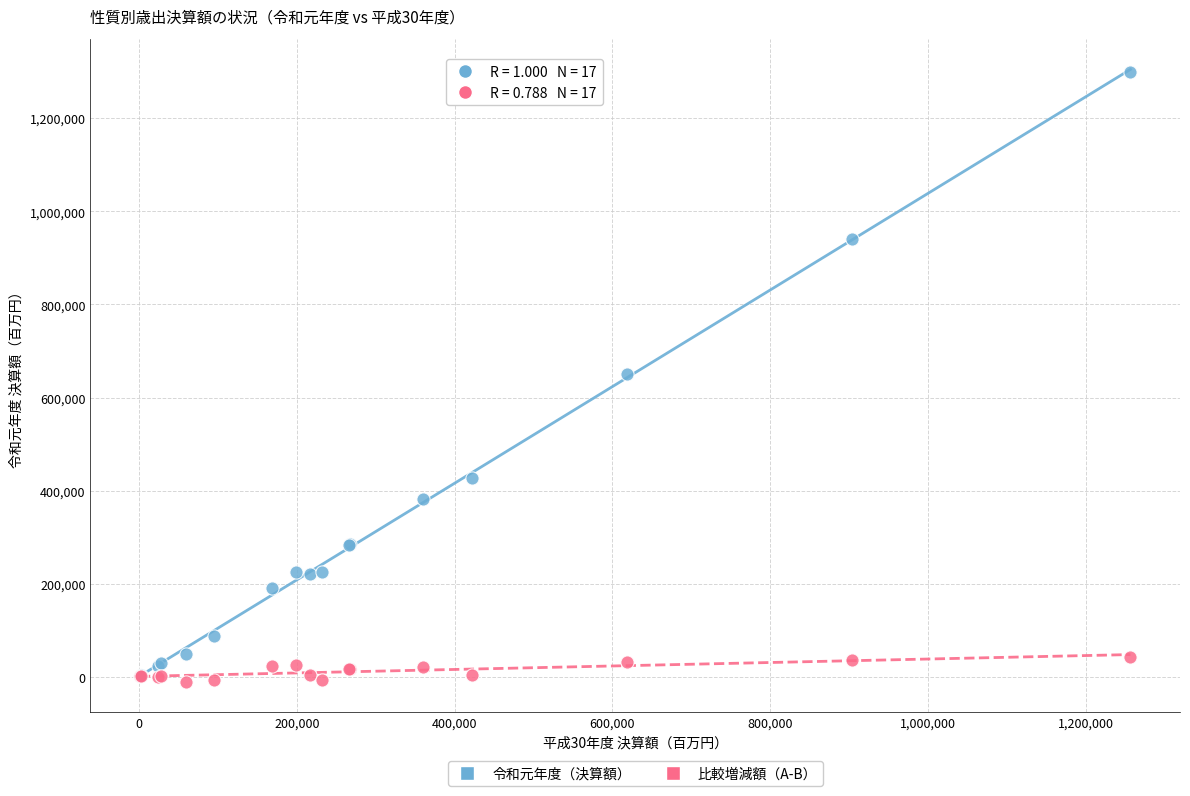

Which series has the widest spread of Y values?

令和元年度（決算額）